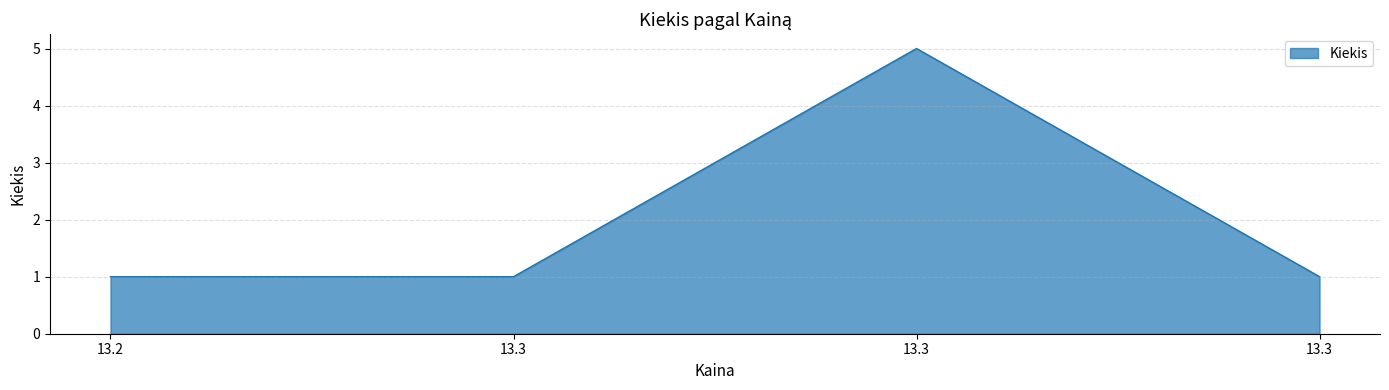

How many distinct data groups are displayed?

1